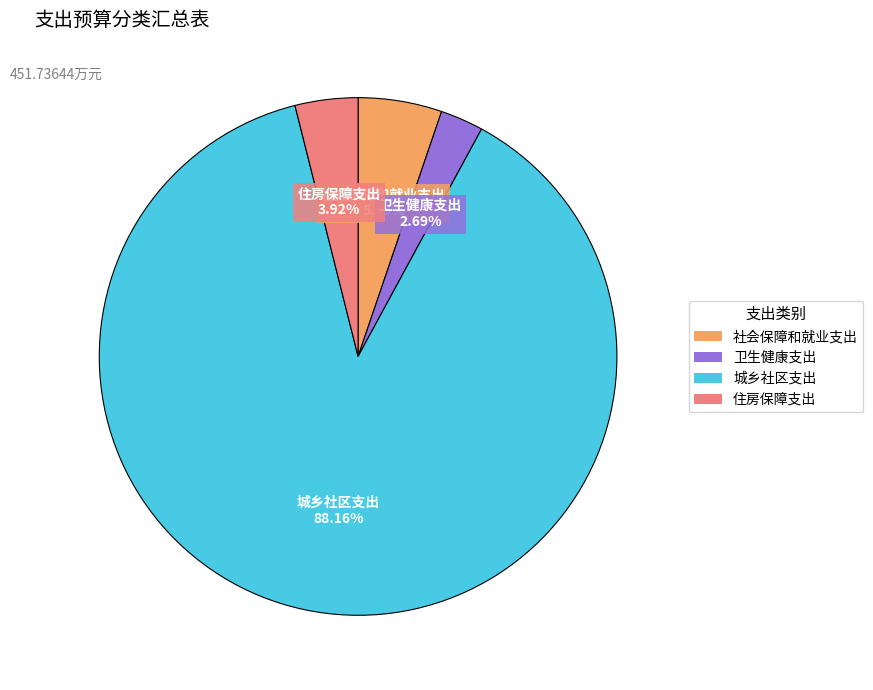

What is the smallest slice in the pie chart?

卫生健康支出